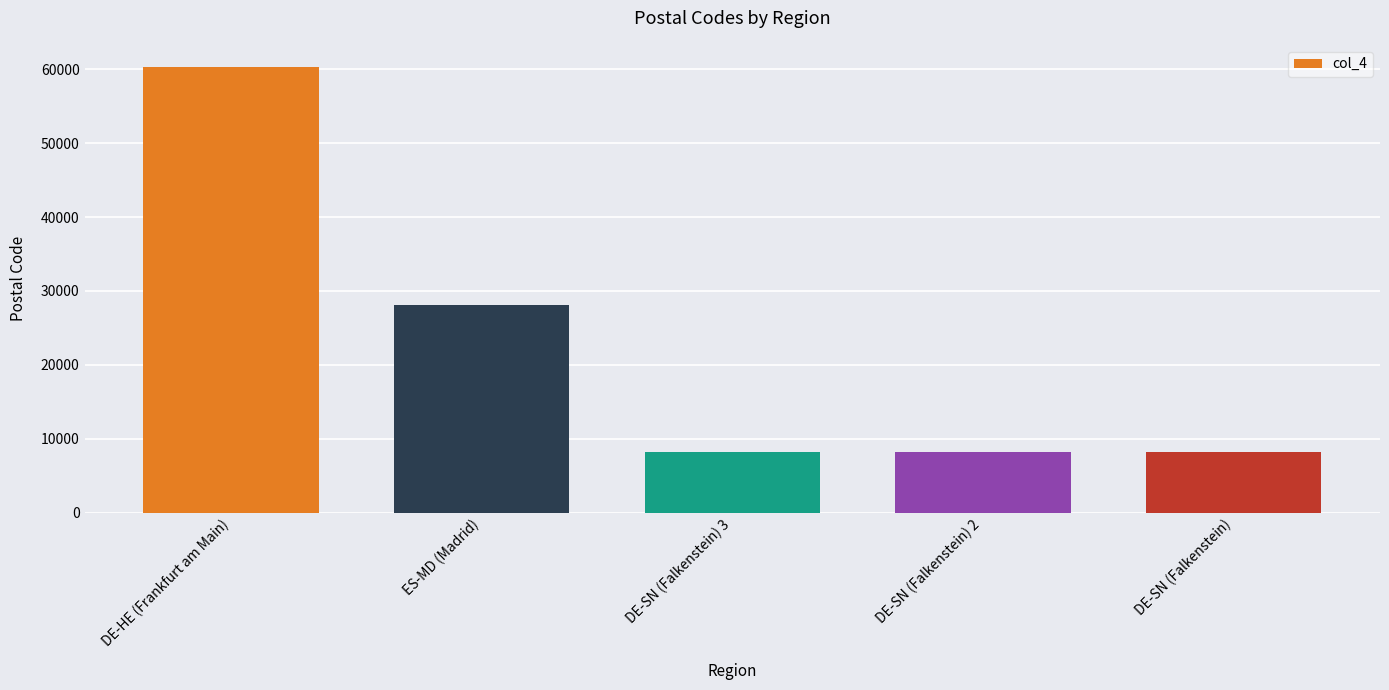

What is the greatest value displayed?

60306